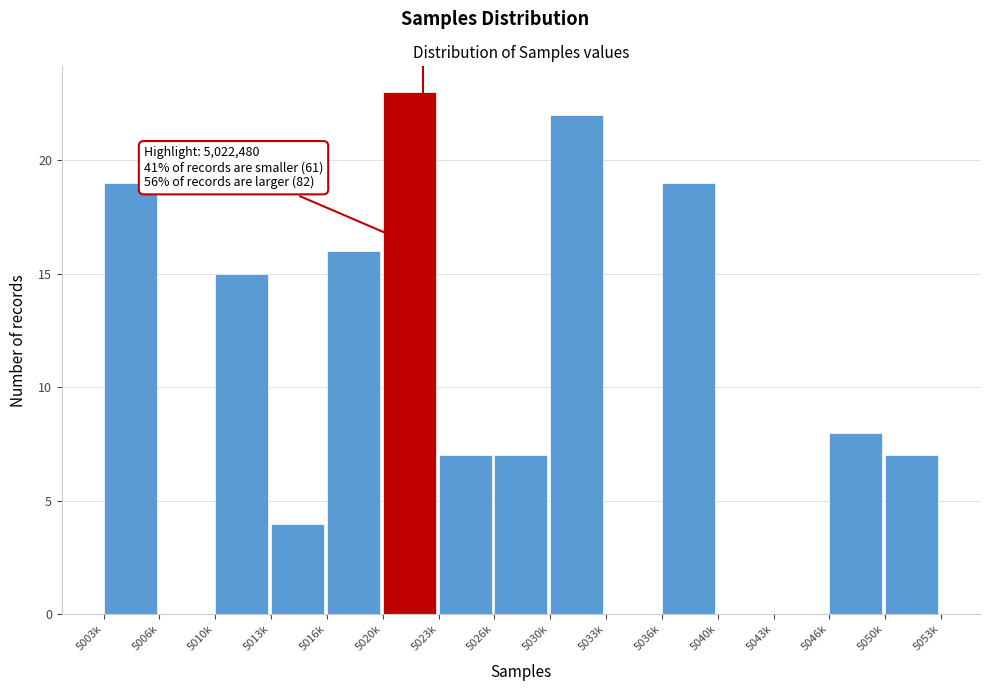

Reading left to right, what are all the values shown in this chart?

5003k=19	5006k=0	5010k=15	5013k=4	5016k=16	5020k=23	5023k=7	5026k=7	5030k=22	5033k=0	5036k=19	5040k=0	5043k=0	5046k=8	5050k=7